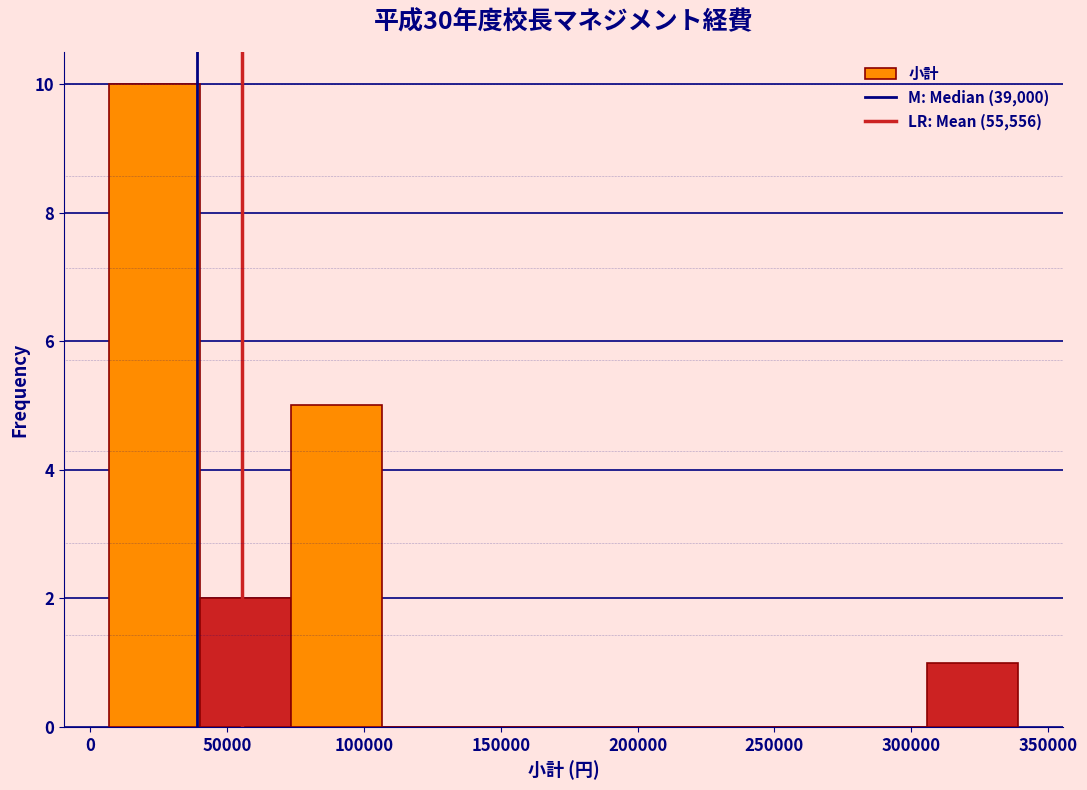

Reading left to right, list every bar in this chart as the range it spans on the x-axis followed by its height. Neither the bar edges nor the heights are printed on the chart, so give them approximately, as read against the axes.

5000 to 40000: 10
40000 to 75000: 2
75000 to 105000: 5
105000 to 140000: 0
140000 to 175000: 0
175000 to 205000: 0
205000 to 240000: 0
240000 to 275000: 0
275000 to 305000: 0
305000 to 340000: 1